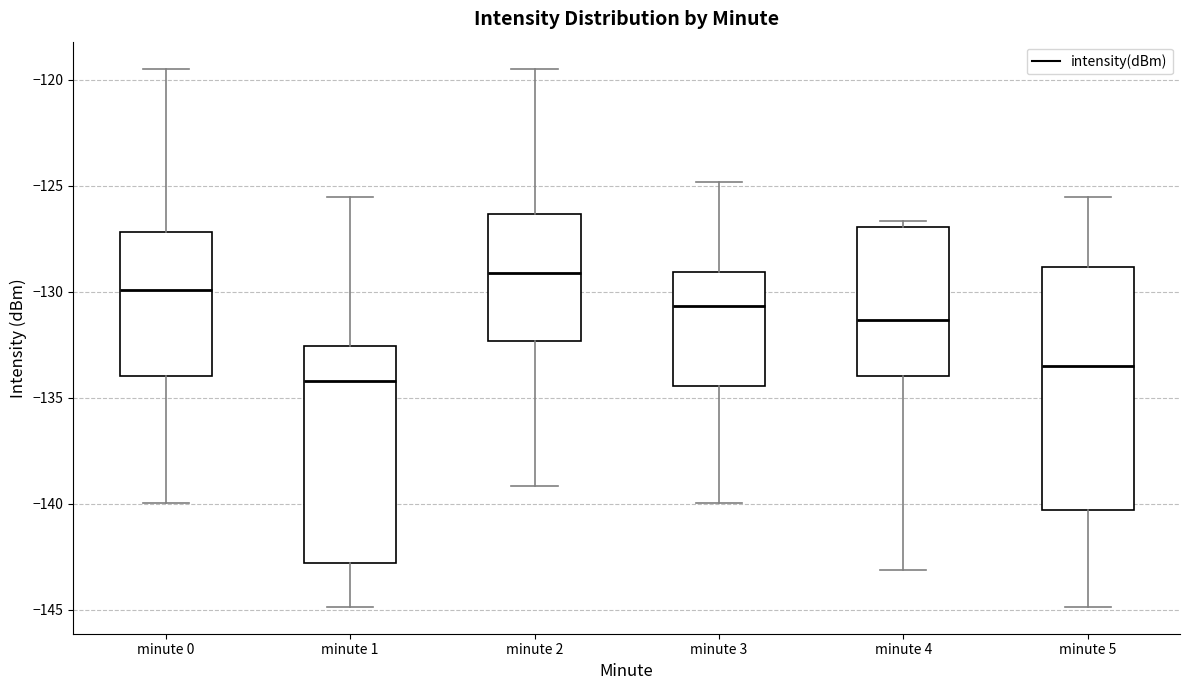

Where does the upper whisker of the box for minute 1 end on the y-axis? The values are not printed on the chart, so give them approximately, as read against the axis.

-125.5